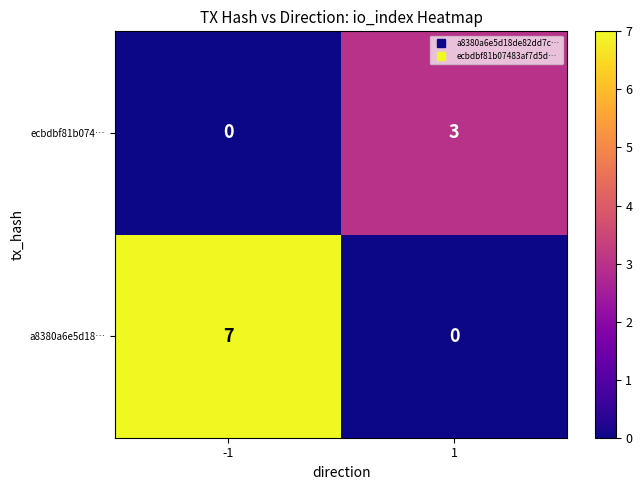

Reading left to right, transcribe all the data shown in this chart.

ecbdbf81b074…: 0	3
a8380a6e5d18…: 7	0